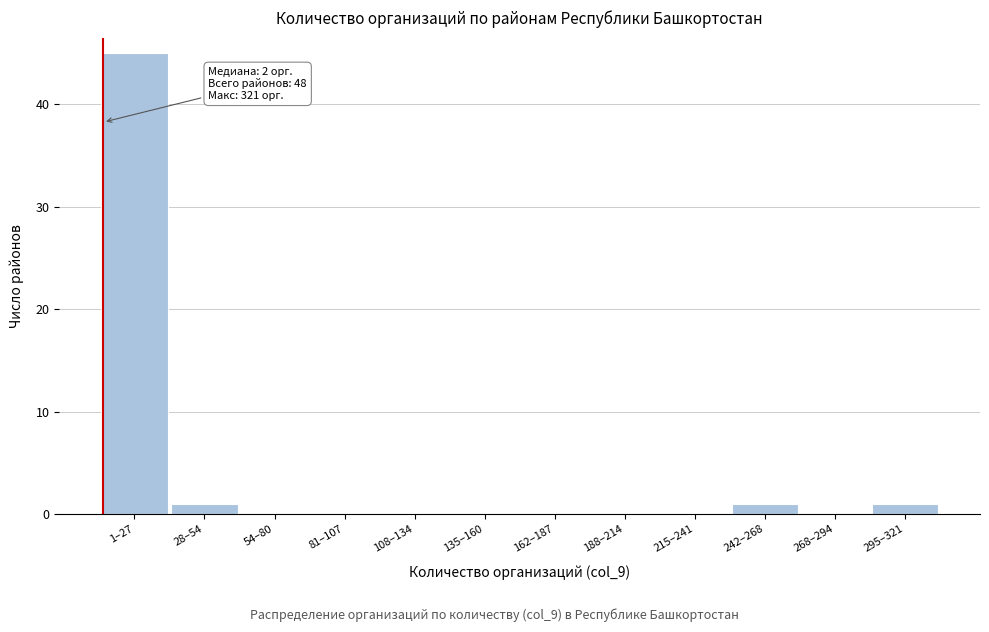

Reading right to left, transcribe all the data shown in this chart.

295–321=1	268–294=0	242–268=1	215–241=0	188–214=0	162–187=0	135–160=0	108–134=0	81–107=0	54–80=0	28–54=1	1–27=45